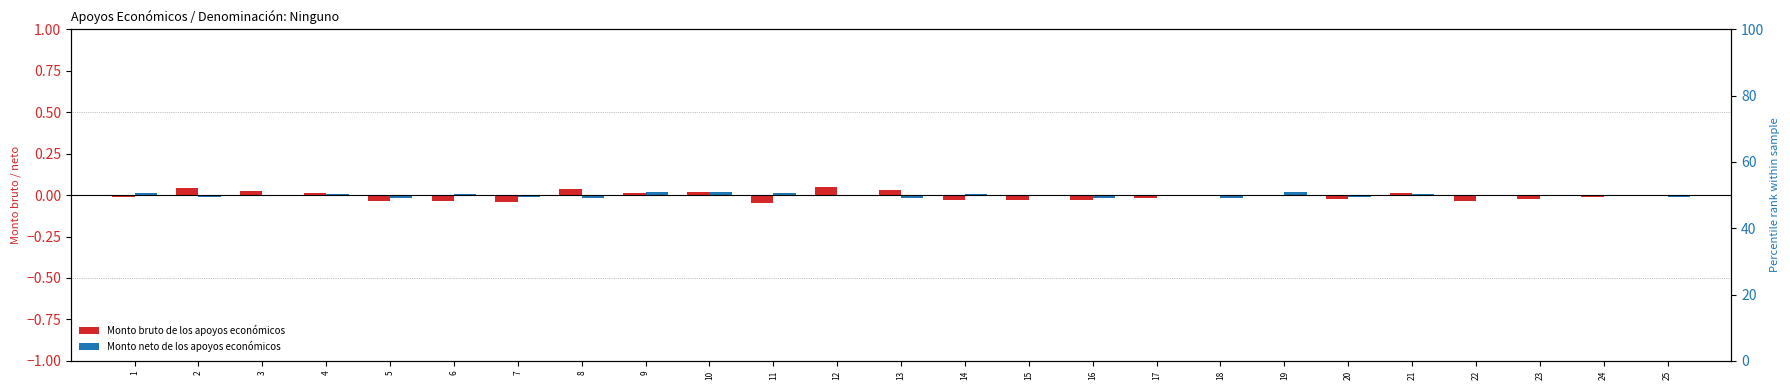

What is the difference between the maximum and second lowest values in the Monto bruto de los apoyos económicos series?

0.1